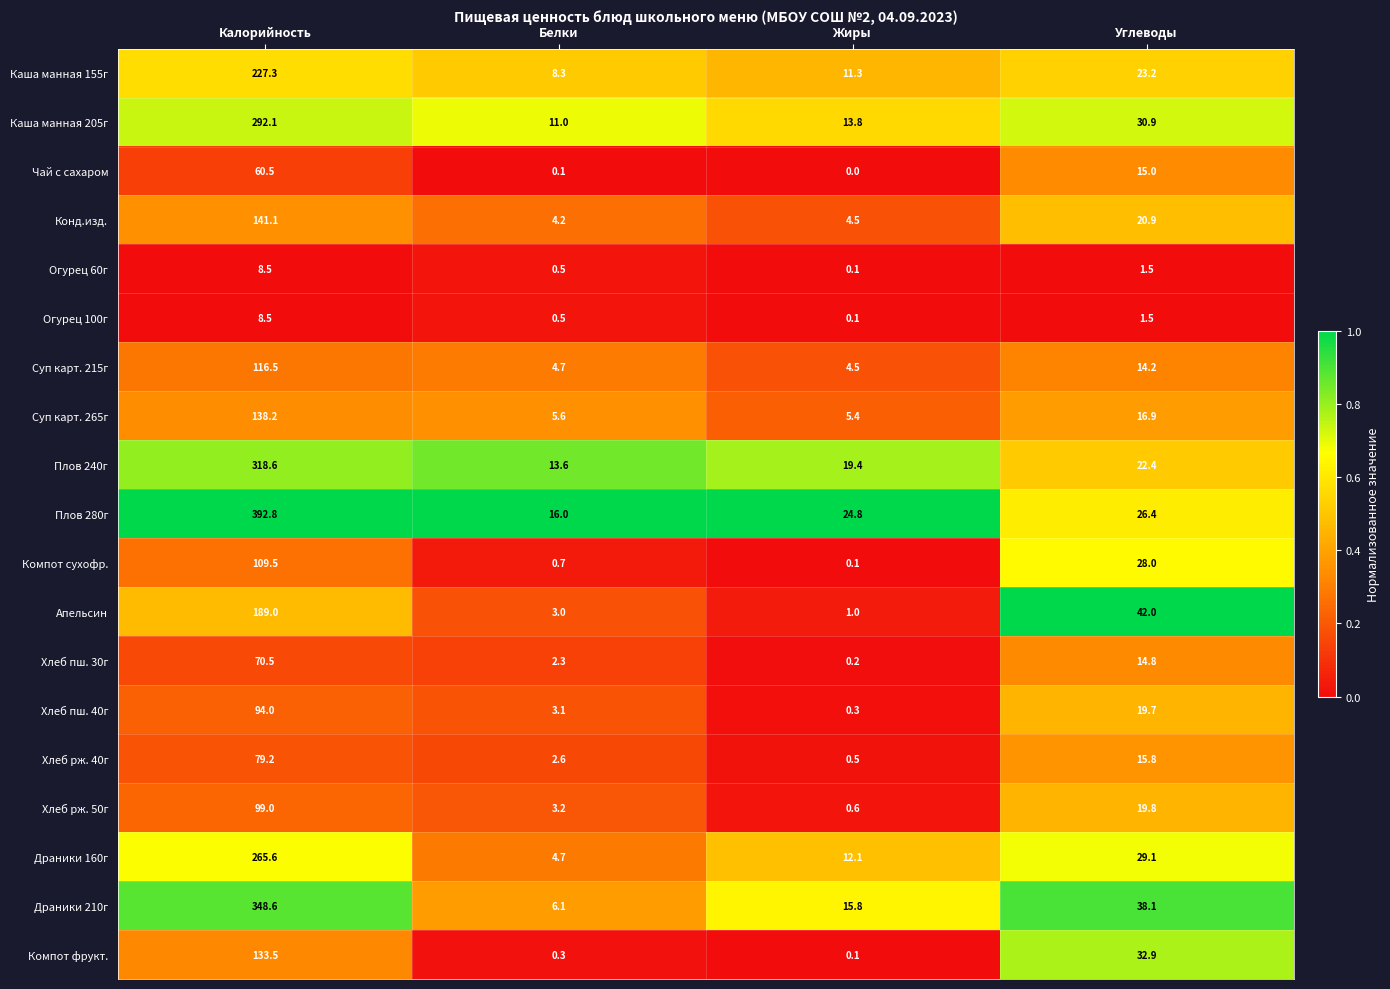

Which series has the largest total across all categories?

Плов 280г